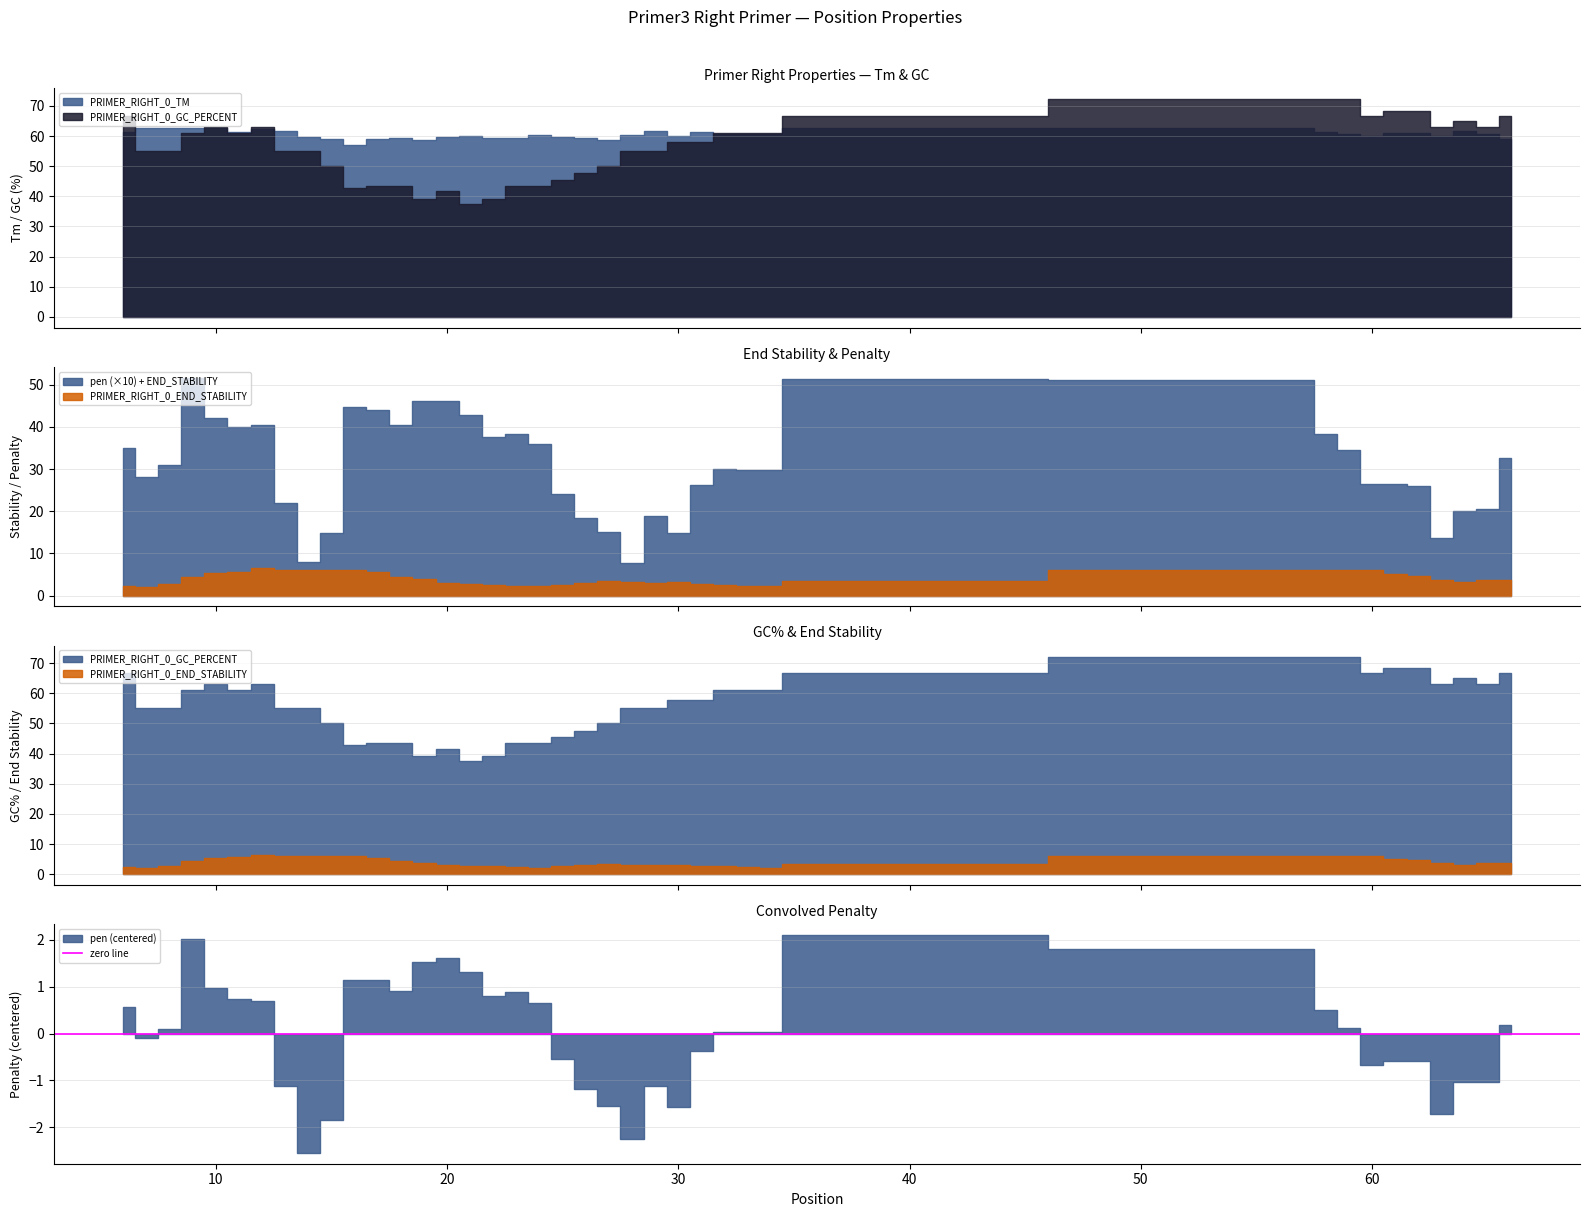

True or false: PRIMER_RIGHT_0_TM and pen intersect in this chart.

False